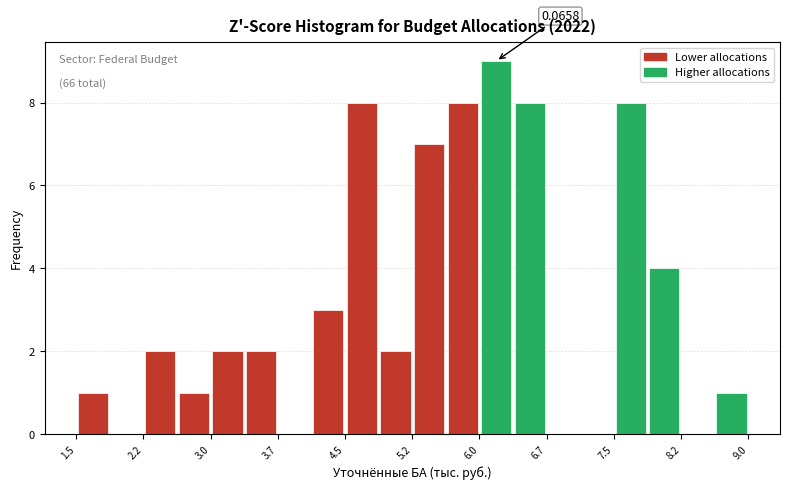

Read against the x-axis, roughly where is the centre of the tallest bar?

6.2